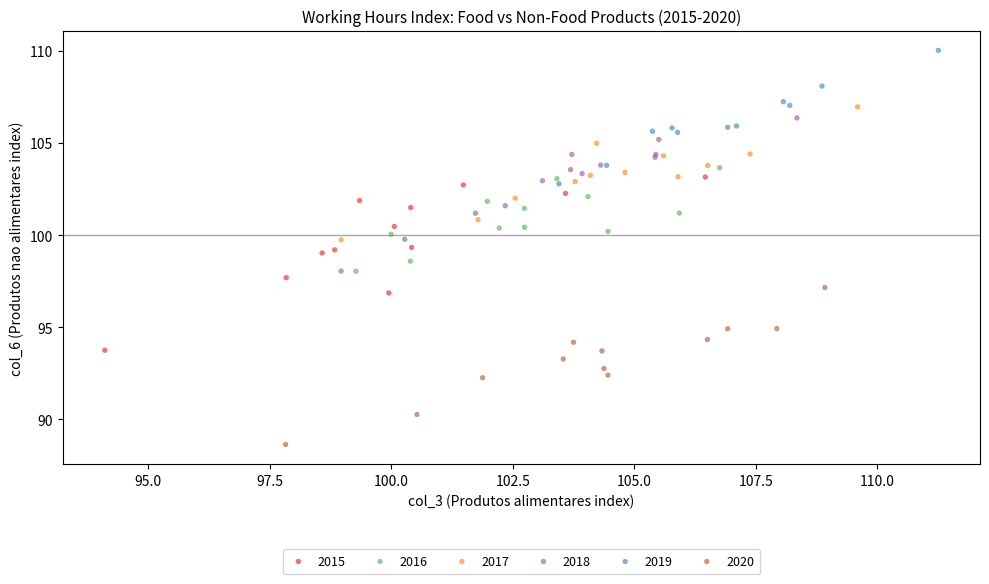

What are all the series names shown in the legend?

2015, 2016, 2017, 2018, 2019, 2020